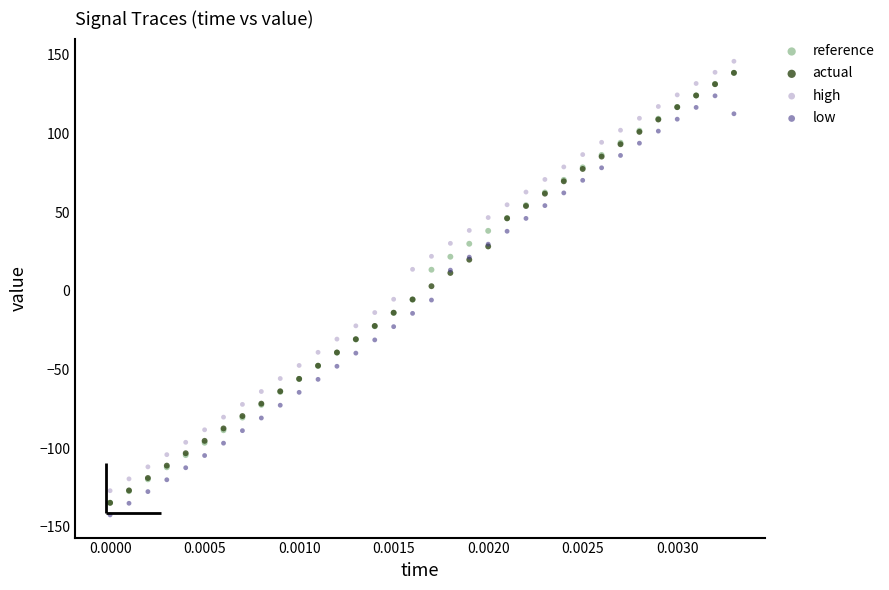

What are all the series names shown in the legend?

reference, actual, high, low